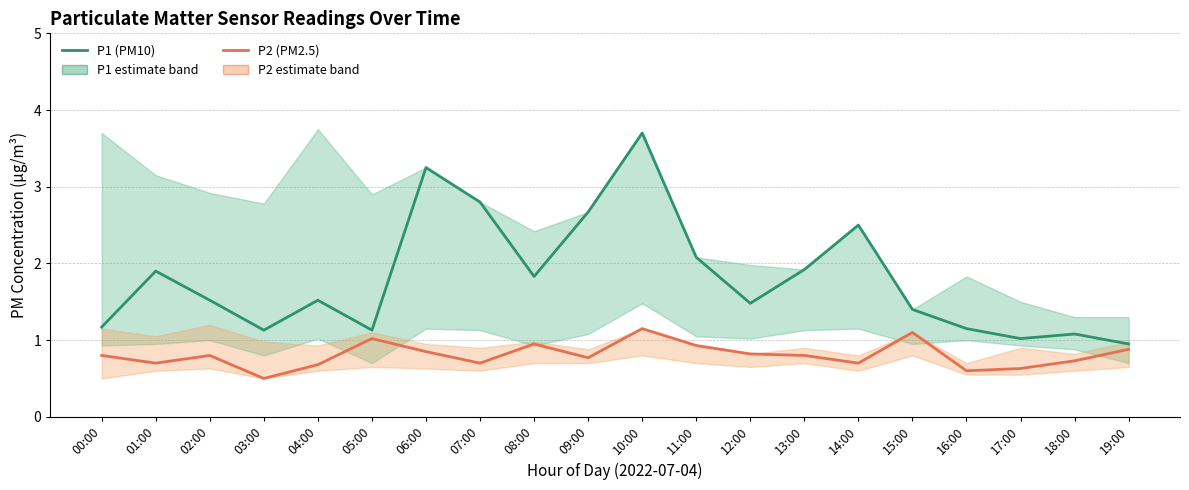

What is the difference between the highest and lowest values at 00:00?

0.4